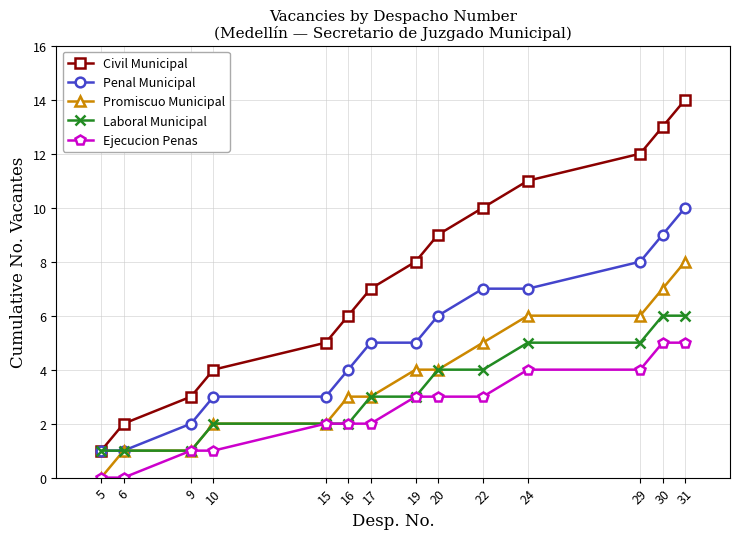

True or false: Ejecucion Penas and Civil Municipal intersect in this chart.

False